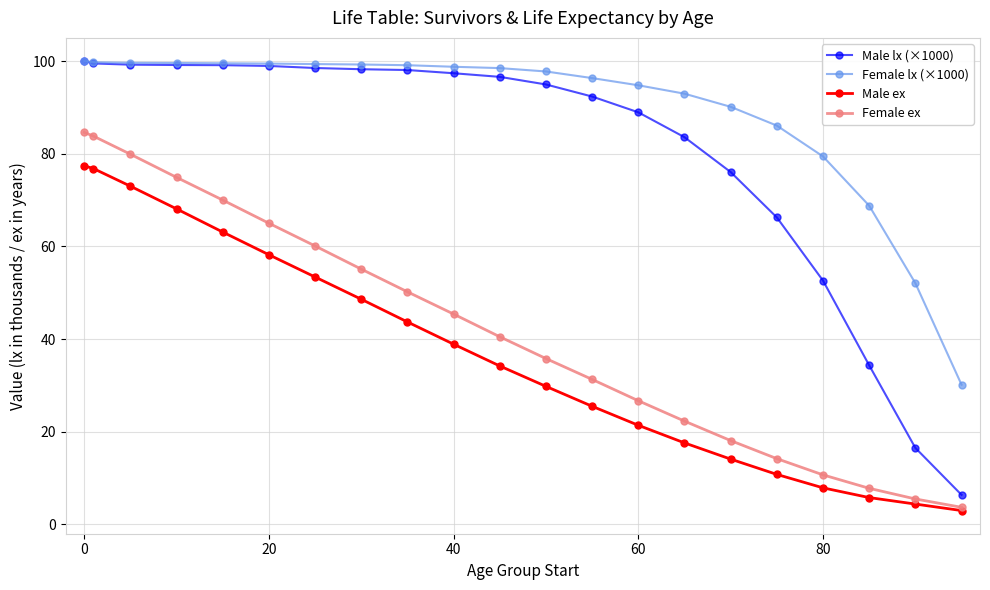

What is the lowest value of the Female ex series?

3.7